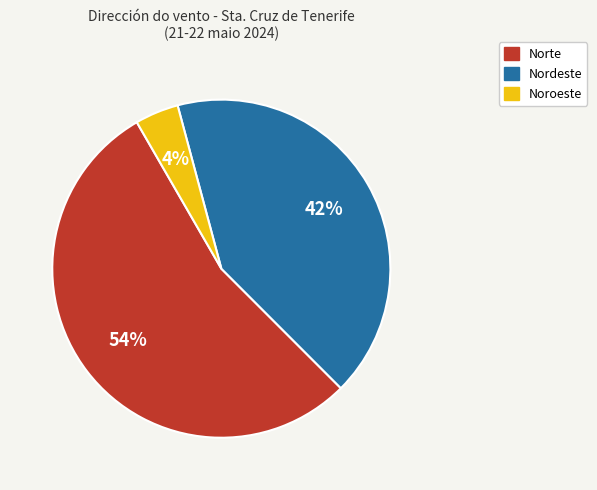

Is Norte the majority of the pie?

Yes